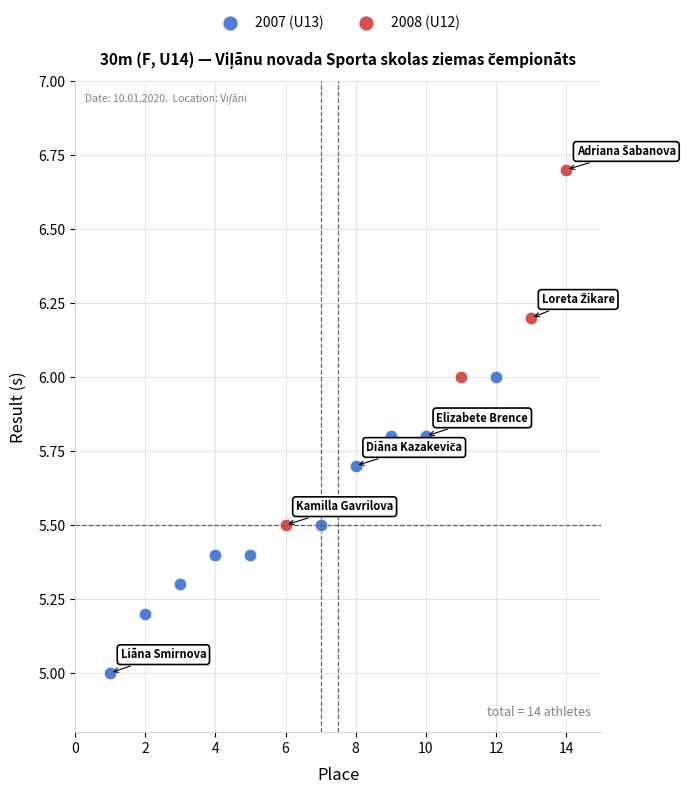

What are all the series names shown in the legend?

2007 (U13), 2008 (U12)